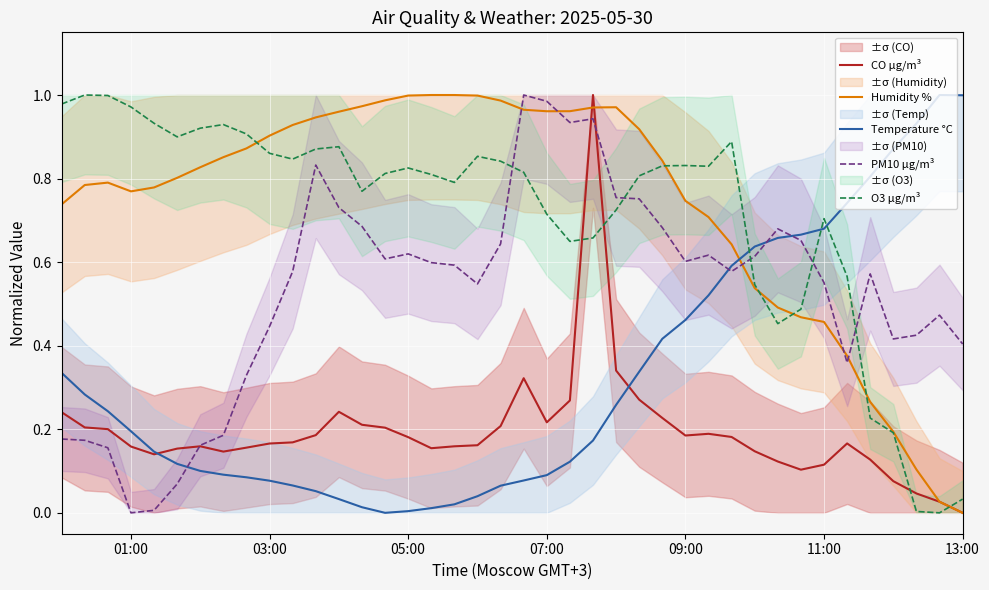

True or false: O3 µg/m³ has a value of 0.7 at 11:00.

True